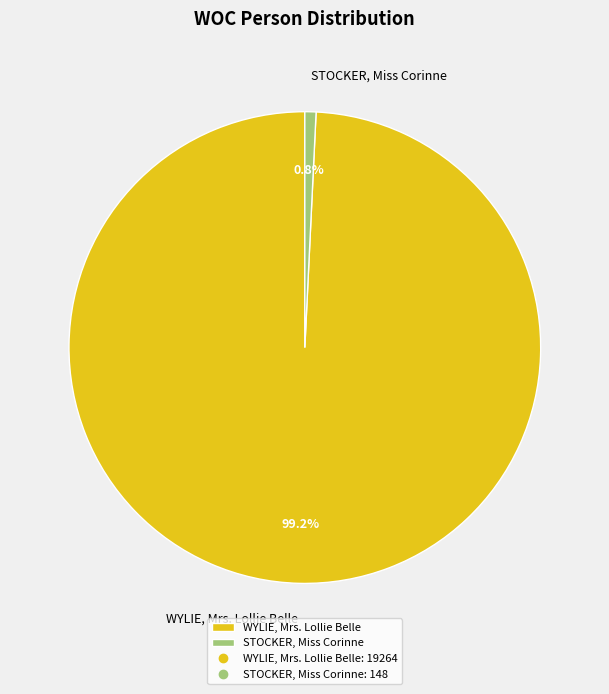

Is WYLIE, Mrs. Lollie Belle the majority of the pie?

Yes